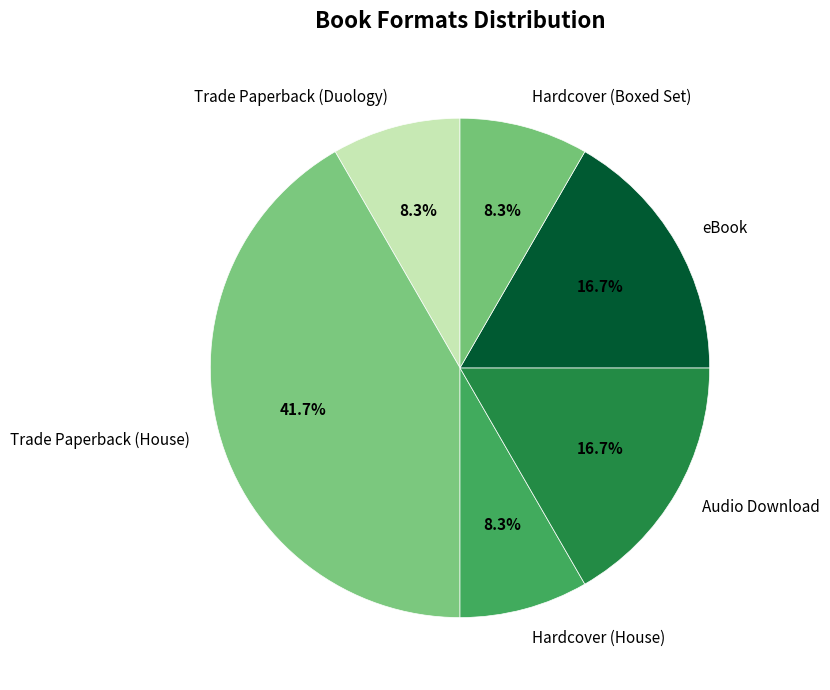

To the nearest percent, what percentage of the pie is Trade Paperback (House)?

42%